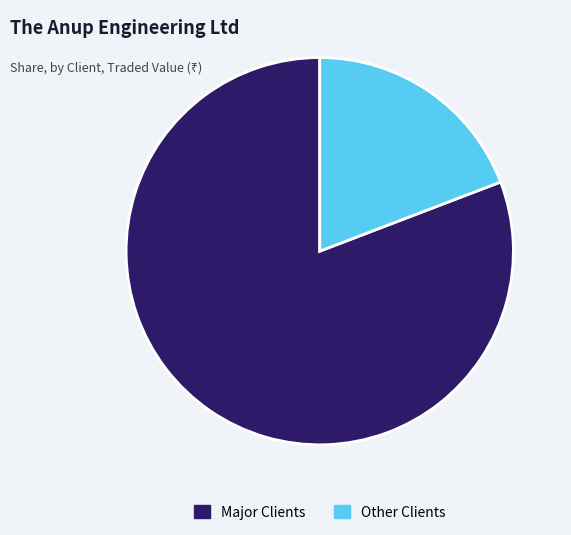

What is the largest slice in the pie chart?

Major Clients